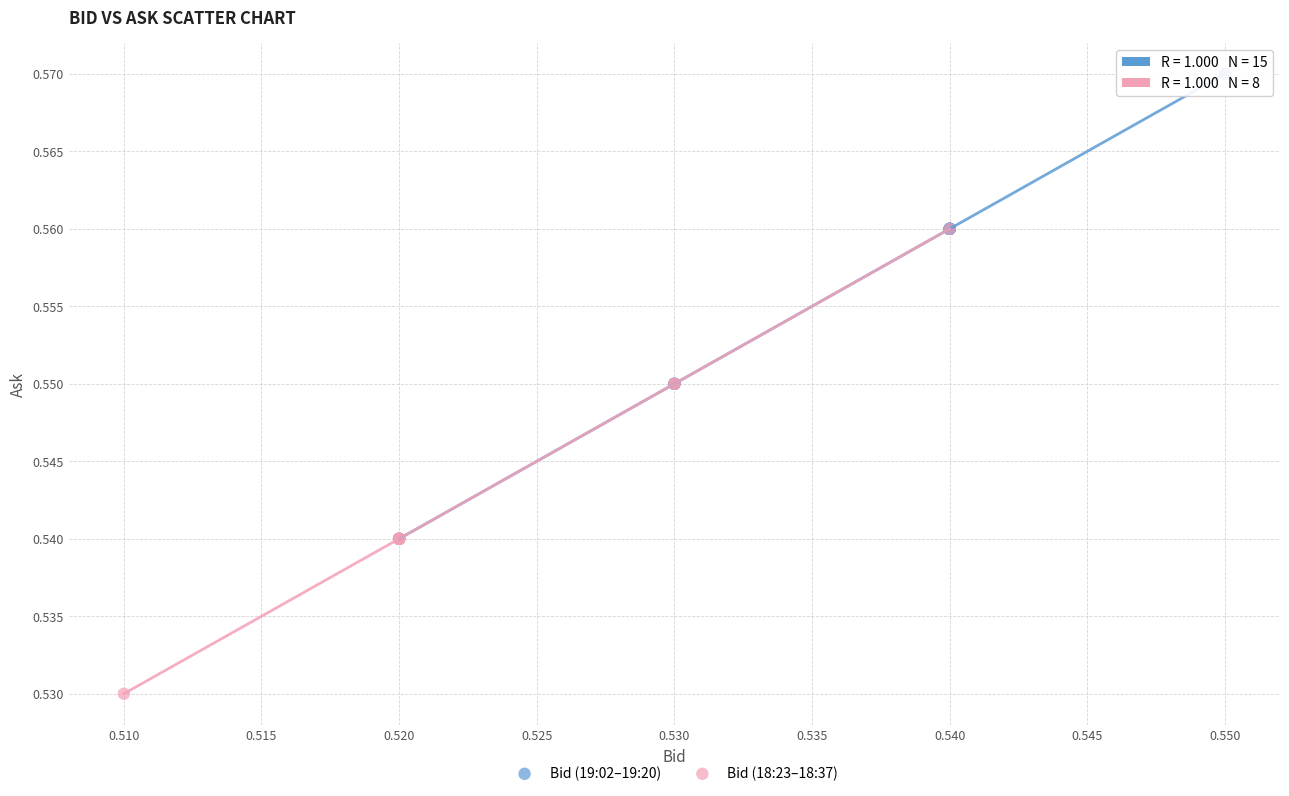

Which series reaches the maximum Y coordinate?

Bid (19:02–19:20)